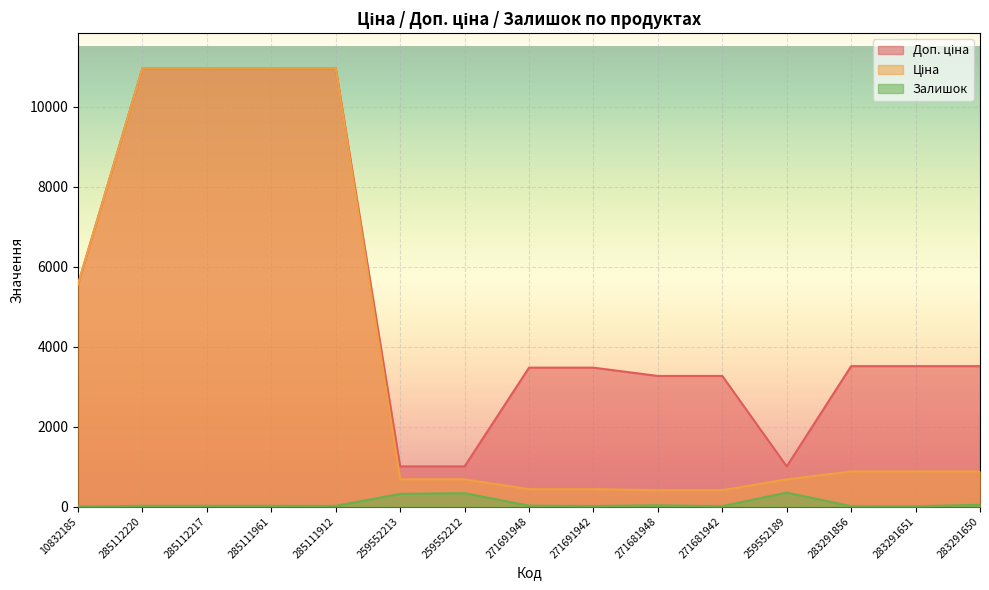

Is it true that Ціна equals 442.8 at 283291650?

False